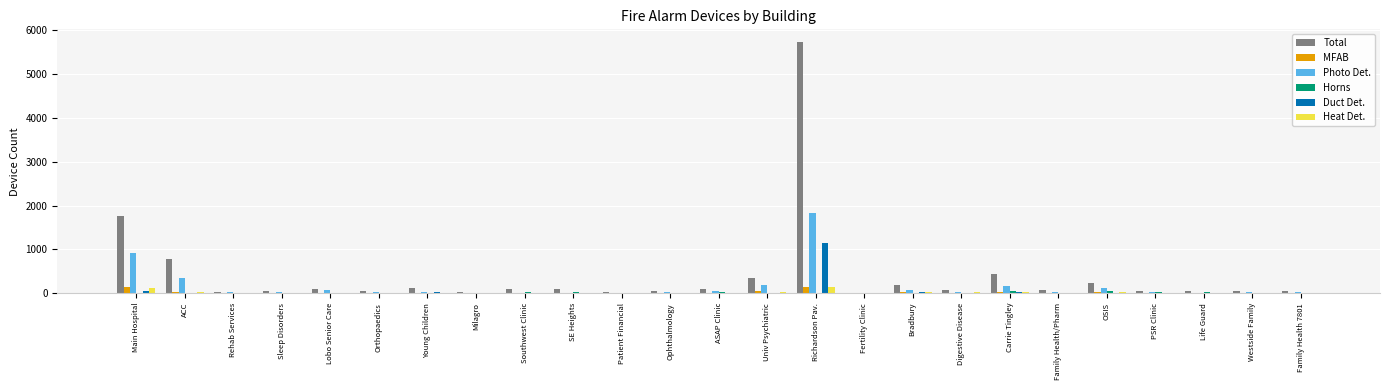

What is the sum of all Heat Det. values?

469